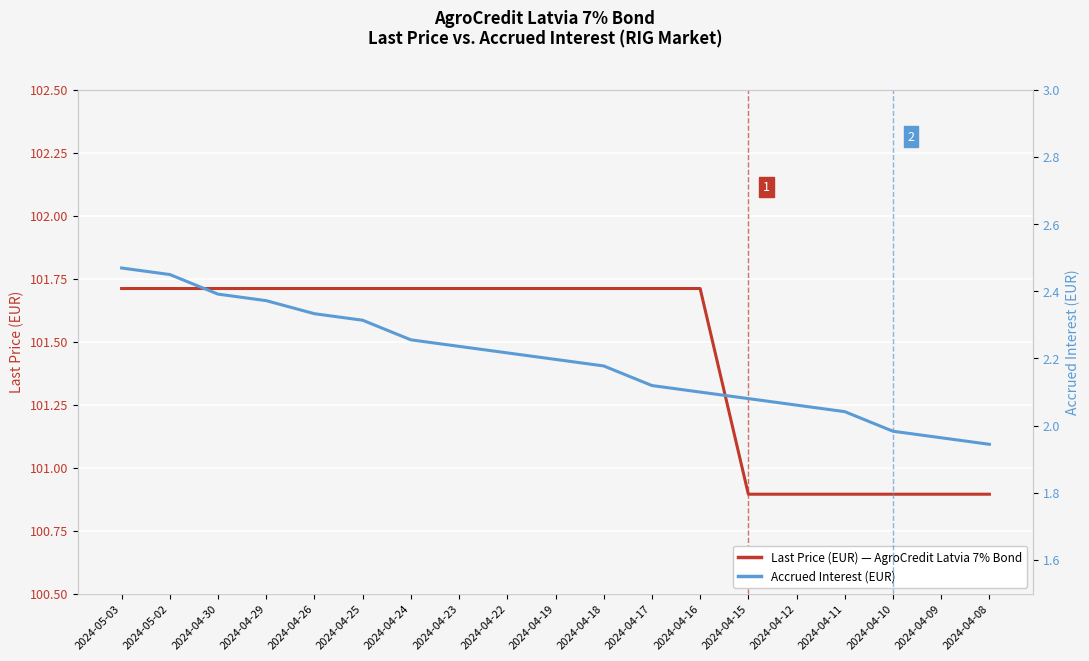

True or false: Last Price (EUR) - AgroCredit Latvia 7% Bond and Accrued Interest (EUR) cross at least once.

False